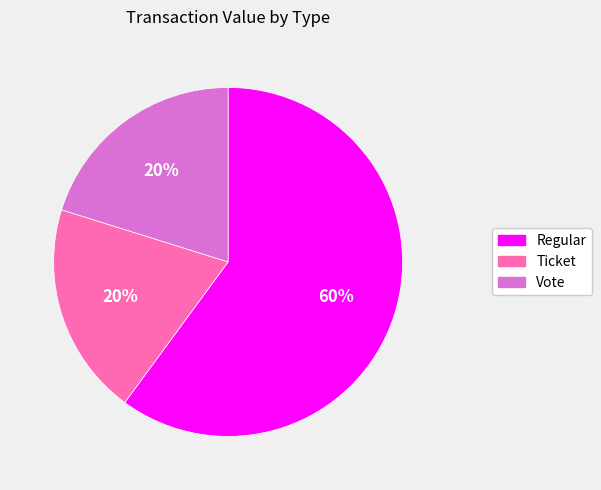

Combined, do Regular and Ticket account for over 50%?

Yes